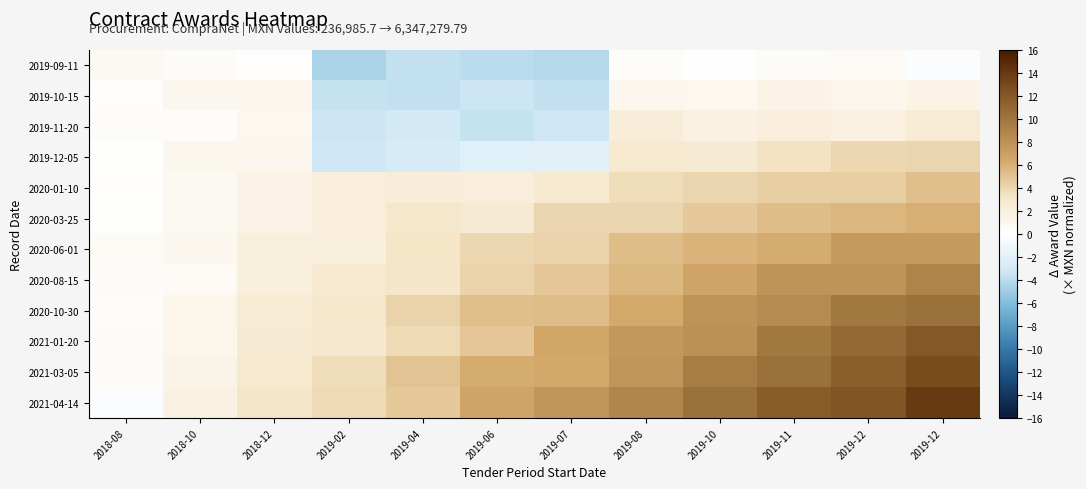

Count the number of categories in the chart.

12